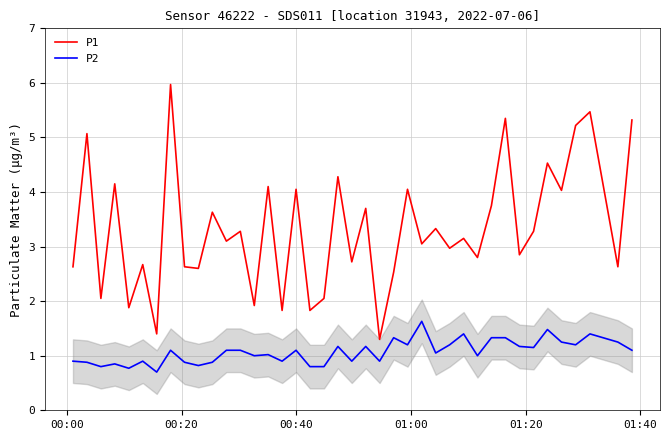

True or false: P1 and P2 intersect in this chart.

False